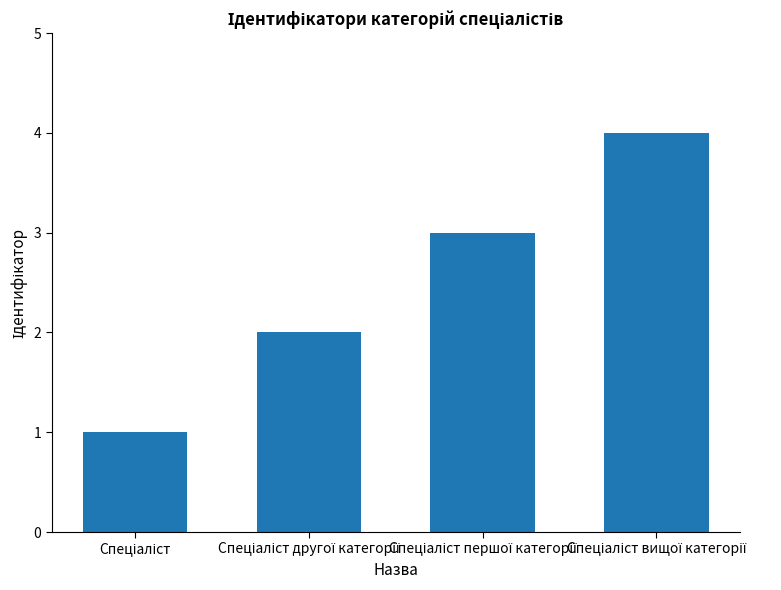

What is the greatest value displayed?

4